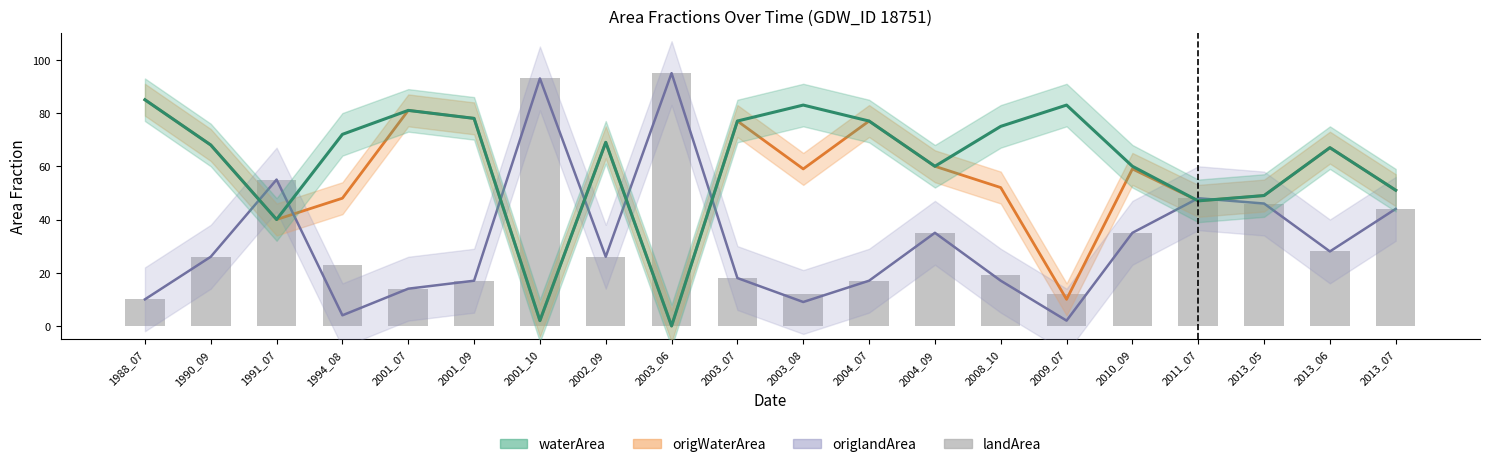

Reading left to right, list all the values displayed in this chart.

origWaterArea: 85.0	68.0	40.0	48.0	81.0	78.0	2.0	69.0	0.0	77.0	59.0	77.0	60.0	52.0	10.0	59.0	47.0	49.0	67.0	51.0
origlandArea: 10.0	26.0	55.0	4.0	14.0	17.0	93.0	26.0	95.0	18.0	9.0	17.0	35.0	17.0	2.0	35.0	48.0	46.0	28.0	44.0
waterArea: 85.0	68.0	40.0	72.0	81.0	78.0	2.0	69.0	0.0	77.0	83.0	77.0	60.0	75.0	83.0	60.0	47.0	49.0	67.0	51.0
landArea: 10.0	26.0	55.0	23.0	14.0	17.0	93.0	26.0	95.0	18.0	12.0	17.0	35.0	19.0	12.0	35.0	48.0	46.0	28.0	44.0